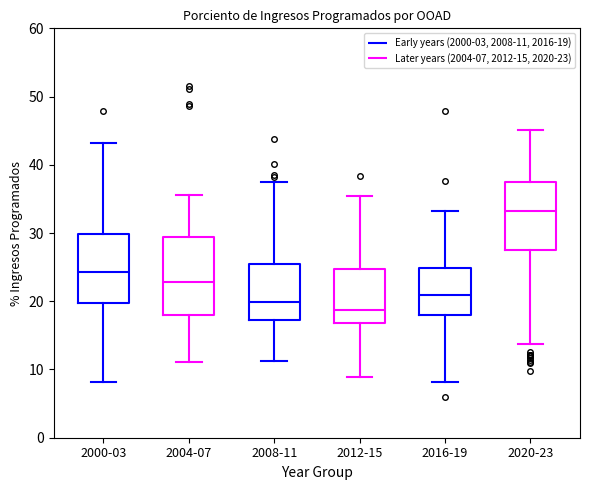

Reading left to right, read every box against the y-axis: the position of its median line, the range the box covers, and the ends of its whiskers. The values are not printed on the chart, so give them approximately, as read against the axis.

2000-03 (Early years (2000-03, 2008-11, 2016-19)): median 24, box 20 to 30, whiskers 8 to 43
2000-03 (Later years (2004-07, 2012-15, 2020-23)): median 23, box 18 to 29, whiskers 11 to 36
2008-11 (Early years (2000-03, 2008-11, 2016-19)): median 20, box 17 to 25, whiskers 11 to 38
2008-11 (Later years (2004-07, 2012-15, 2020-23)): median 19, box 17 to 25, whiskers 9 to 35
2016-19 (Early years (2000-03, 2008-11, 2016-19)): median 21, box 18 to 25, whiskers 8 to 33
2016-19 (Later years (2004-07, 2012-15, 2020-23)): median 33, box 28 to 37, whiskers 14 to 45